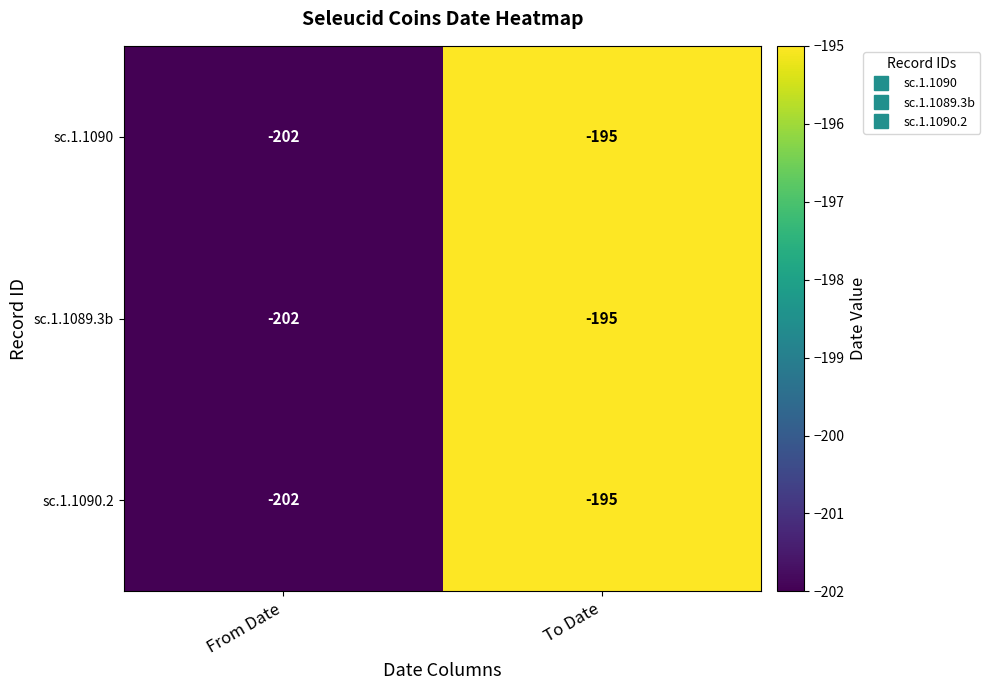

What is the smallest value displayed?

-202